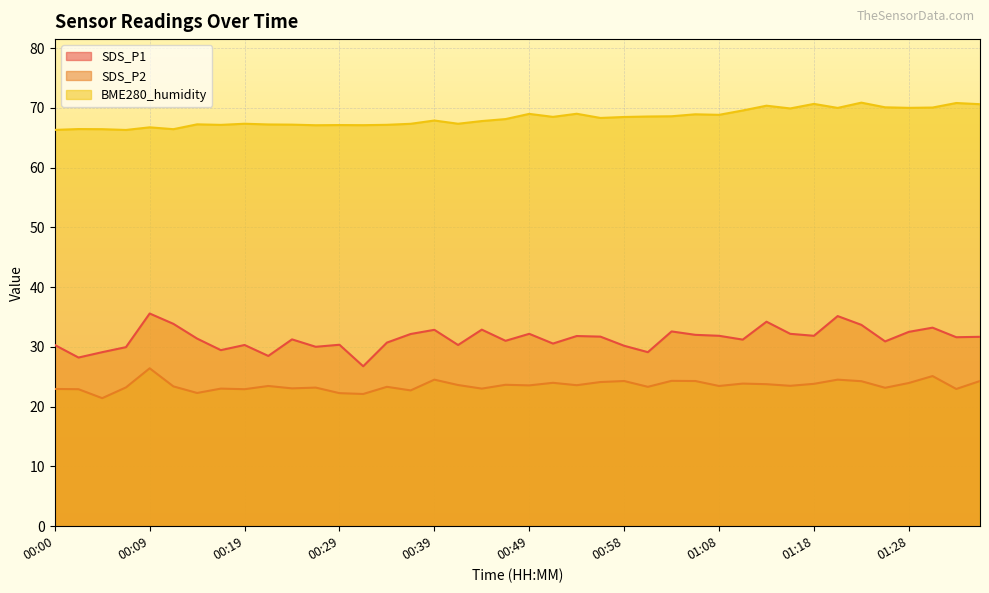

How many interior local peaks does the BME280_humidity series have?

13